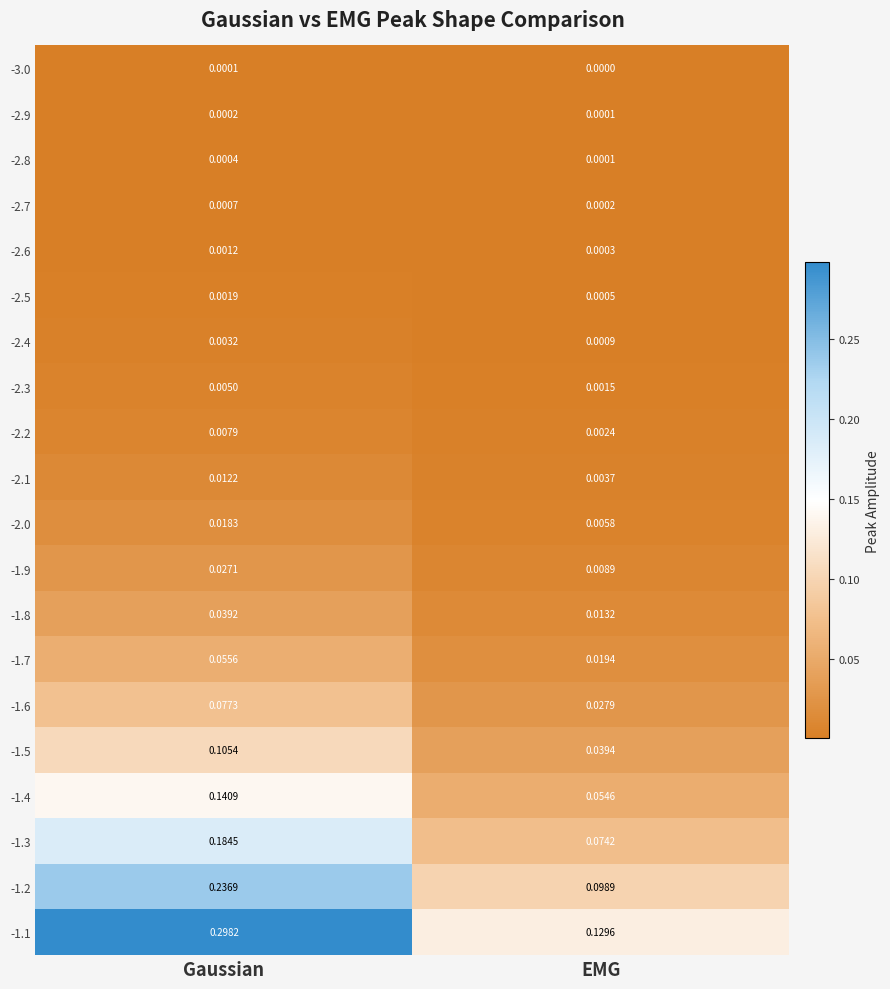

Which series has the largest range (max minus min)?

-1.1